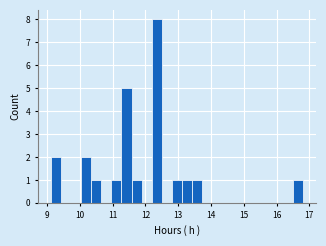

Read against the x-axis, roughly where is the centre of the tallest bar?

12.3